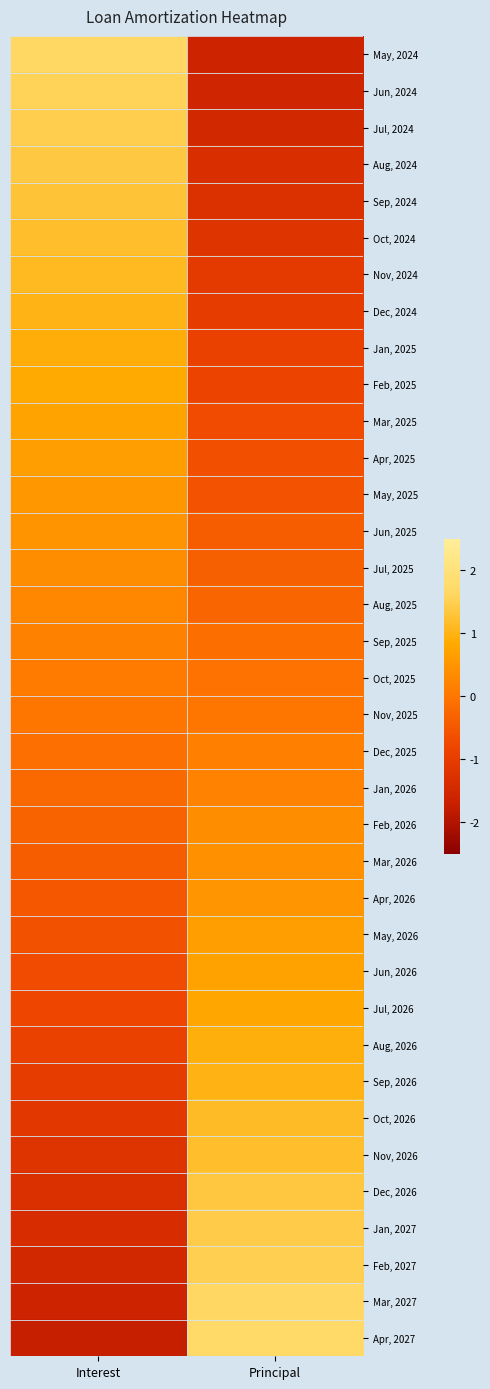

Rank the series by their maximum value, from lowest to highest.

Nov, 2025, Oct, 2025, Dec, 2025, Sep, 2025, Jan, 2026, Aug, 2025, Feb, 2026, Jul, 2025, Mar, 2026, Jun, 2025, Apr, 2026, May, 2025, May, 2026, Apr, 2025, Jun, 2026, Mar, 2025, Jul, 2026, Feb, 2025, Jan, 2025, Aug, 2026, Sep, 2026, Dec, 2024, Nov, 2024, Oct, 2026, Oct, 2024, Nov, 2026, Sep, 2024, Dec, 2026, Aug, 2024, Jan, 2027, Jul, 2024, Feb, 2027, Jun, 2024, Mar, 2027, May, 2024, Apr, 2027